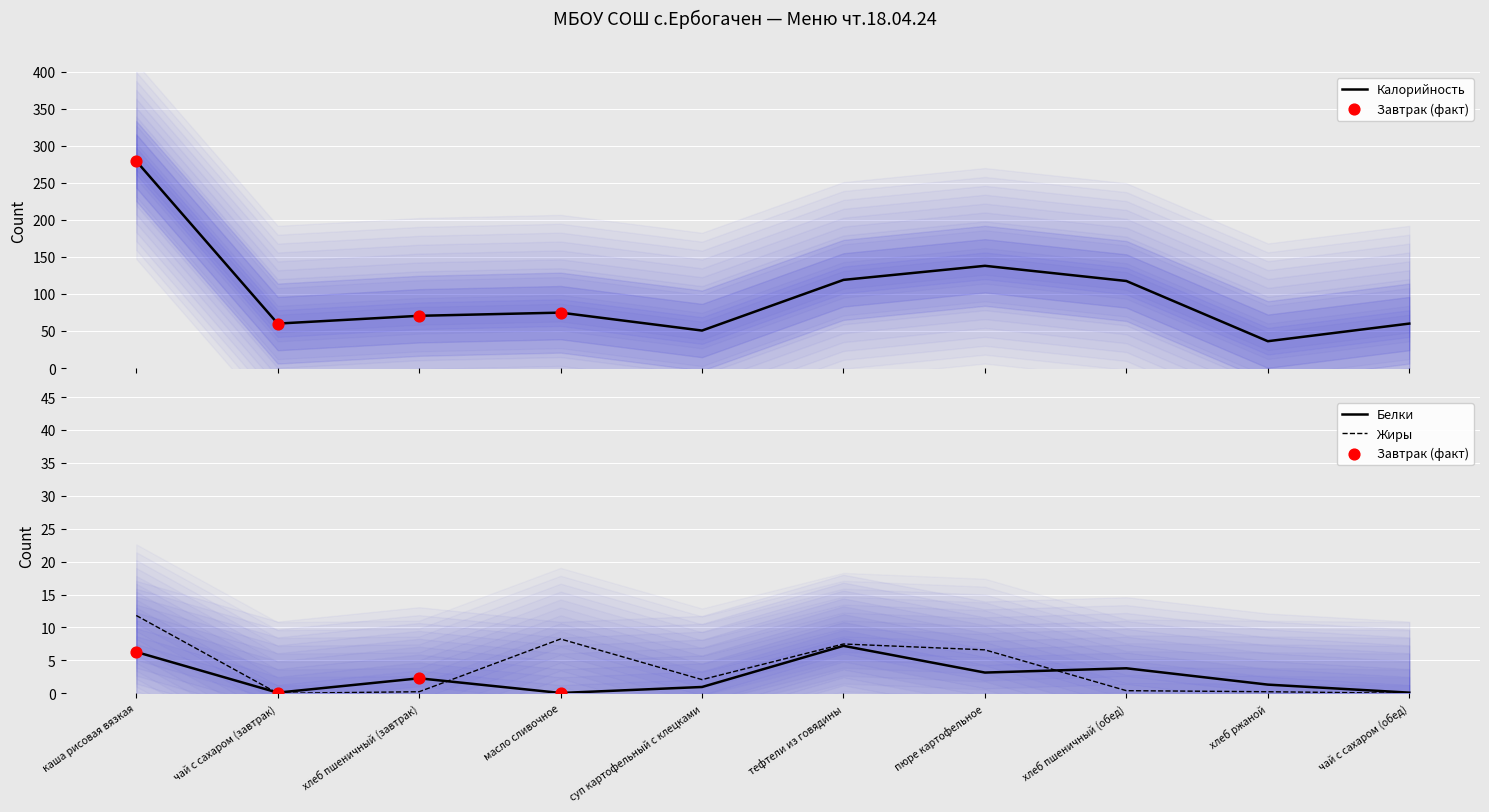

Which series has the widest spread of Y values?

Калорийность